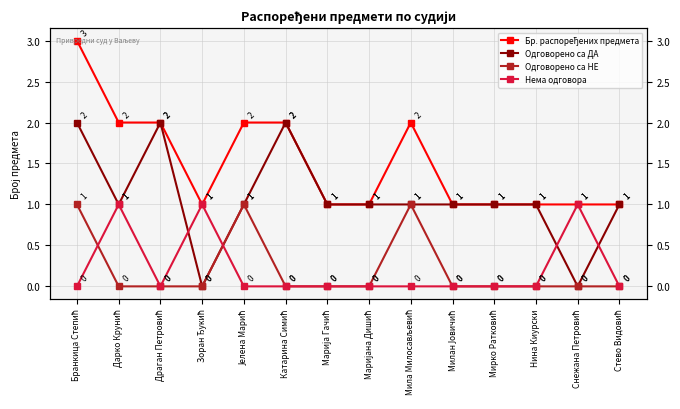

How many data points in Нема одговора are above 0?

3